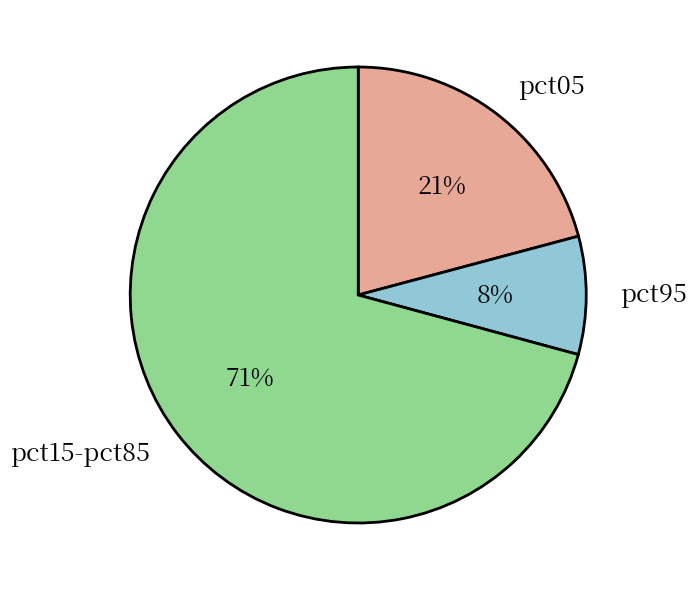

Is there a majority slice in this chart?

Yes